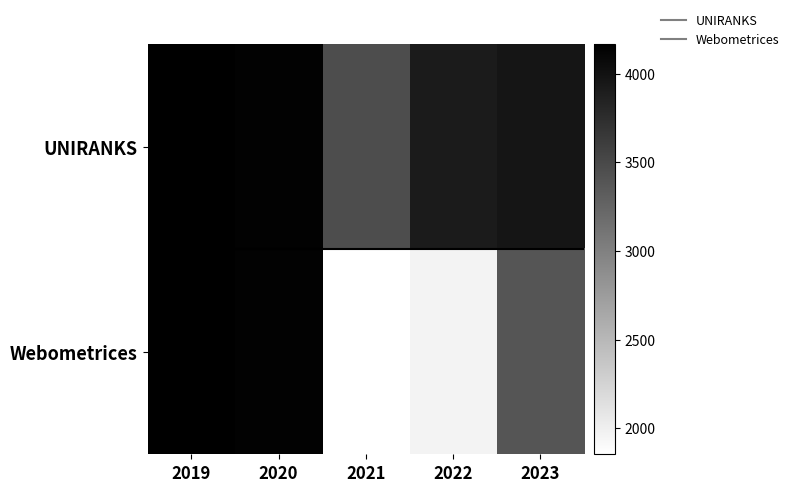

List the series in order of their peak value, highest first.

Webometrices, UNIRANKS